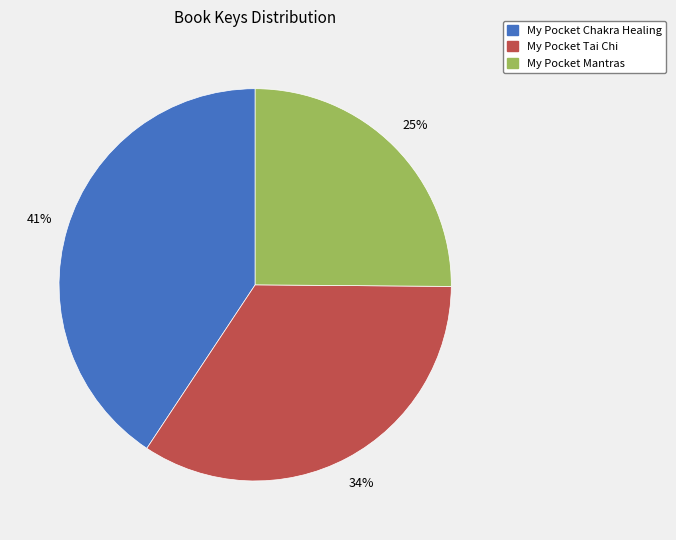

Which slice is the largest?

My Pocket Chakra Healing